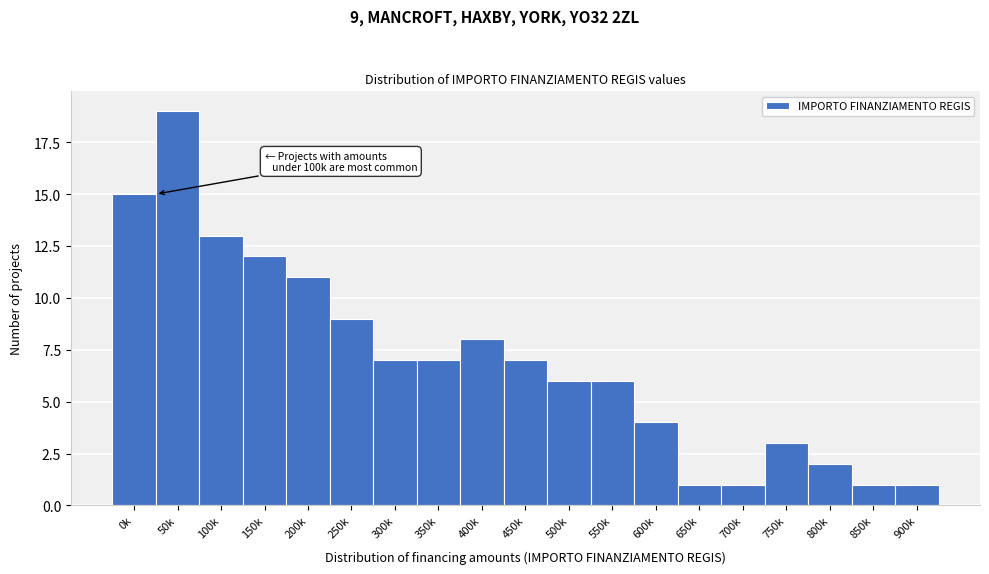

Reading right to left, transcribe all the data shown in this chart.

1	1	2	3	1	1	4	6	6	7	8	7	7	9	11	12	13	19	15